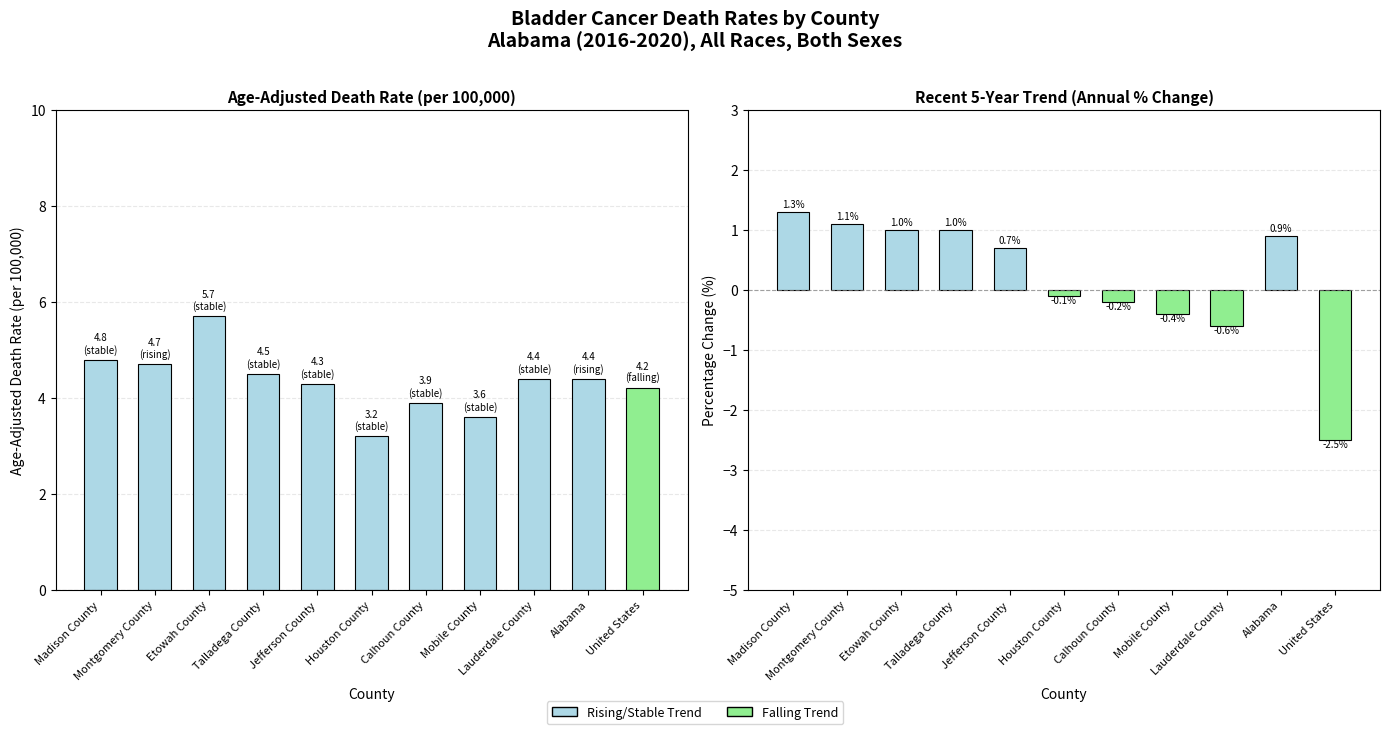

Is the value of Age-Adjusted Death Rate at Houston County greater than the value of Recent 5-Year APC at Talladega County?

Yes